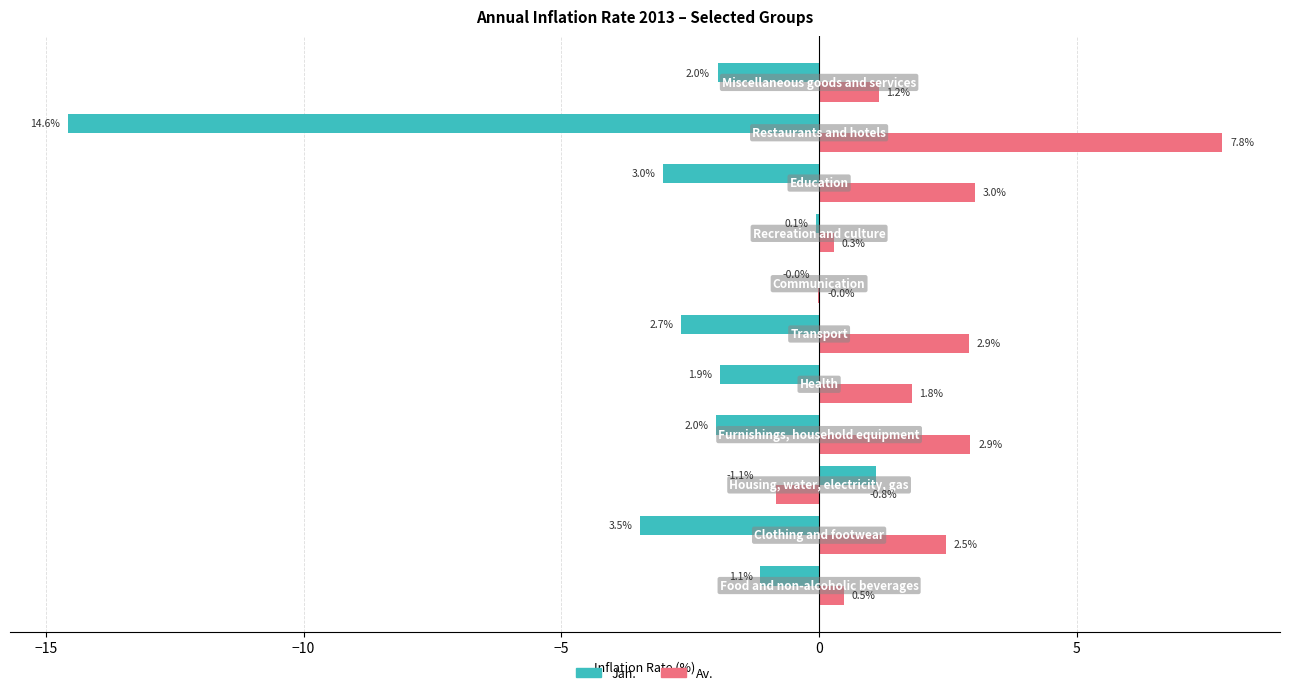

How many categories are shown in the chart?

11